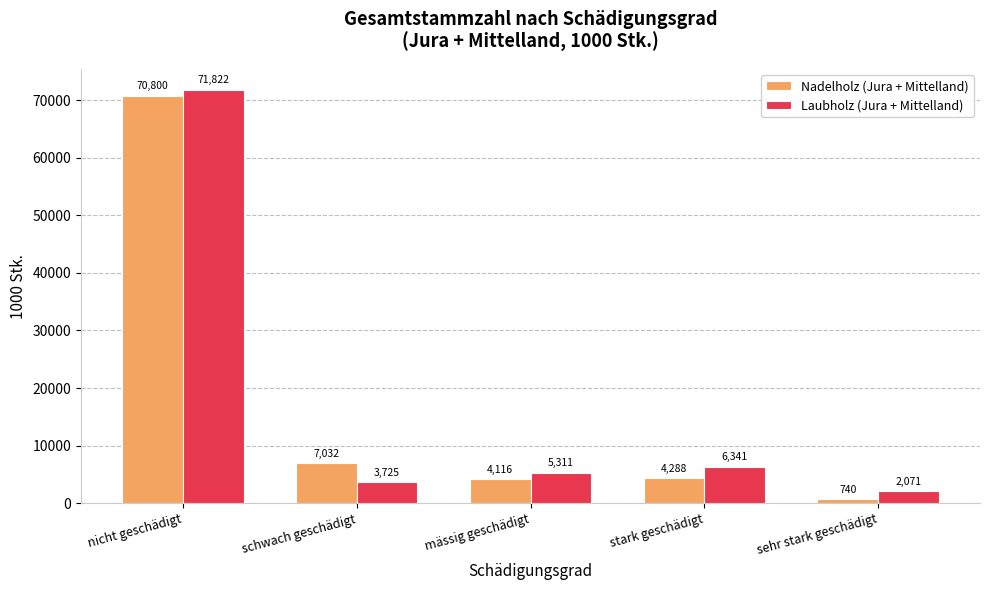

What is the minimum value shown in the chart?

740